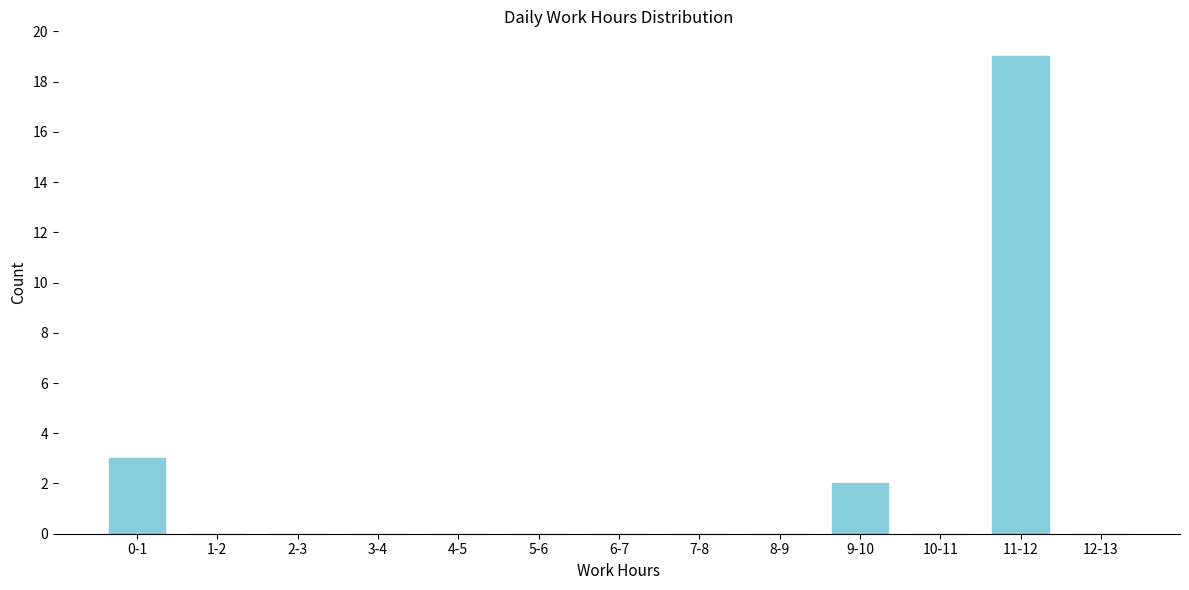

Reading right to left, what are all the values shown in this chart?

12-13=0	11-12=19	10-11=0	9-10=2	8-9=0	7-8=0	6-7=0	5-6=0	4-5=0	3-4=0	2-3=0	1-2=0	0-1=3